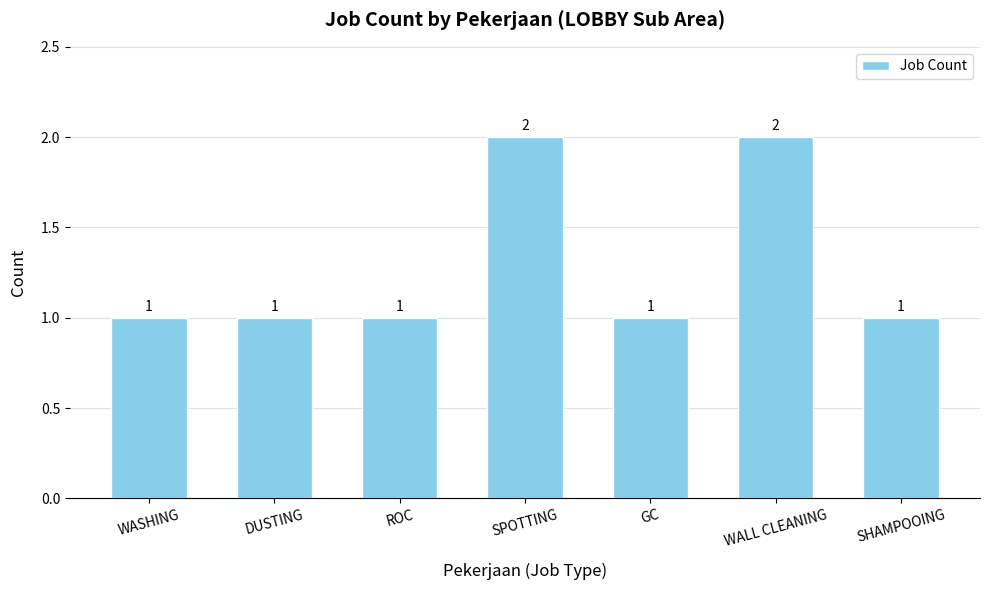

Does the chart contain stacked bars?

No